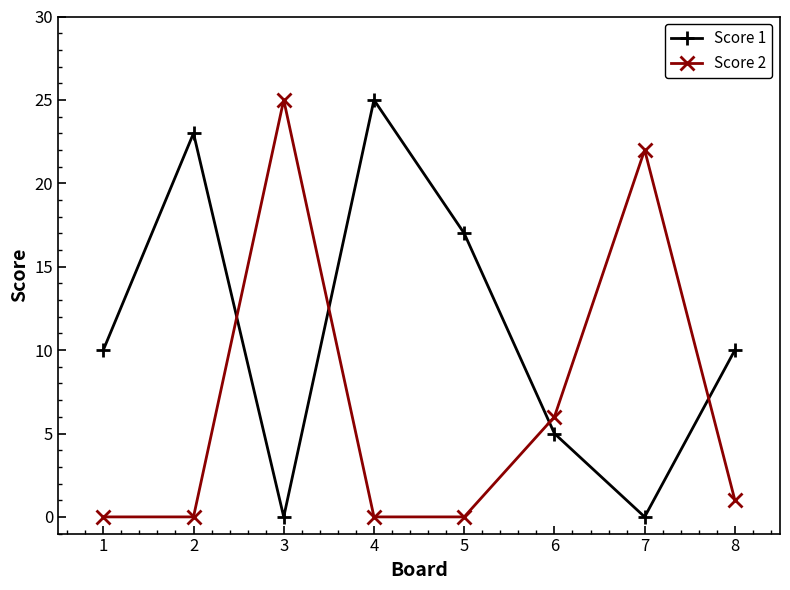

The Score 1 series shows 5 at 8. True or false?

False